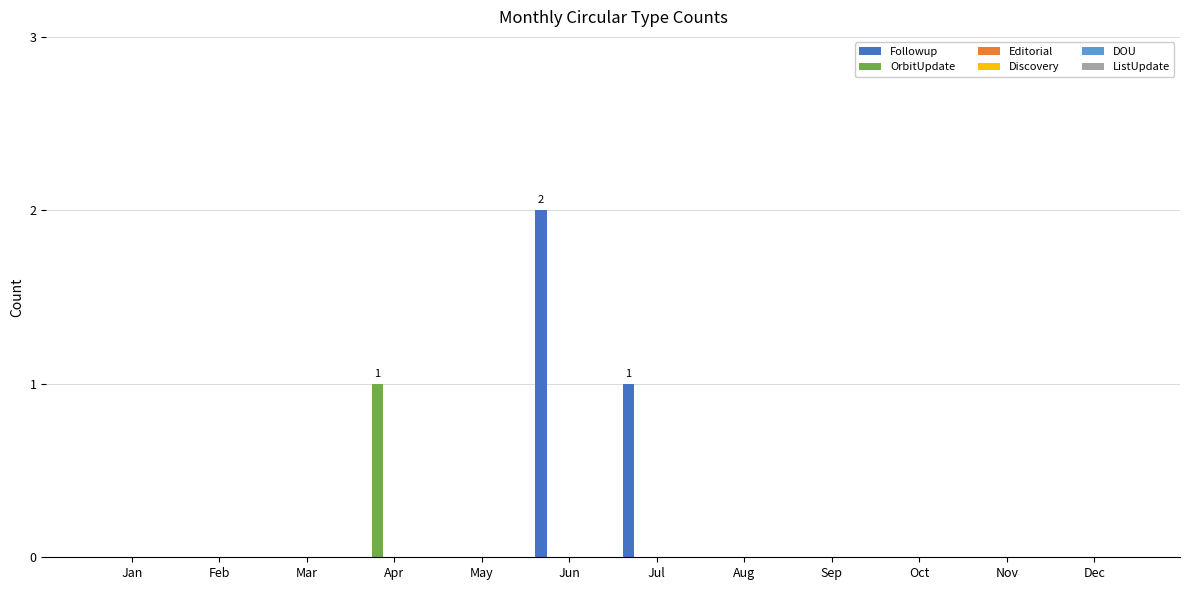

Are the bars grouped side by side (vs. stacked)?

Yes